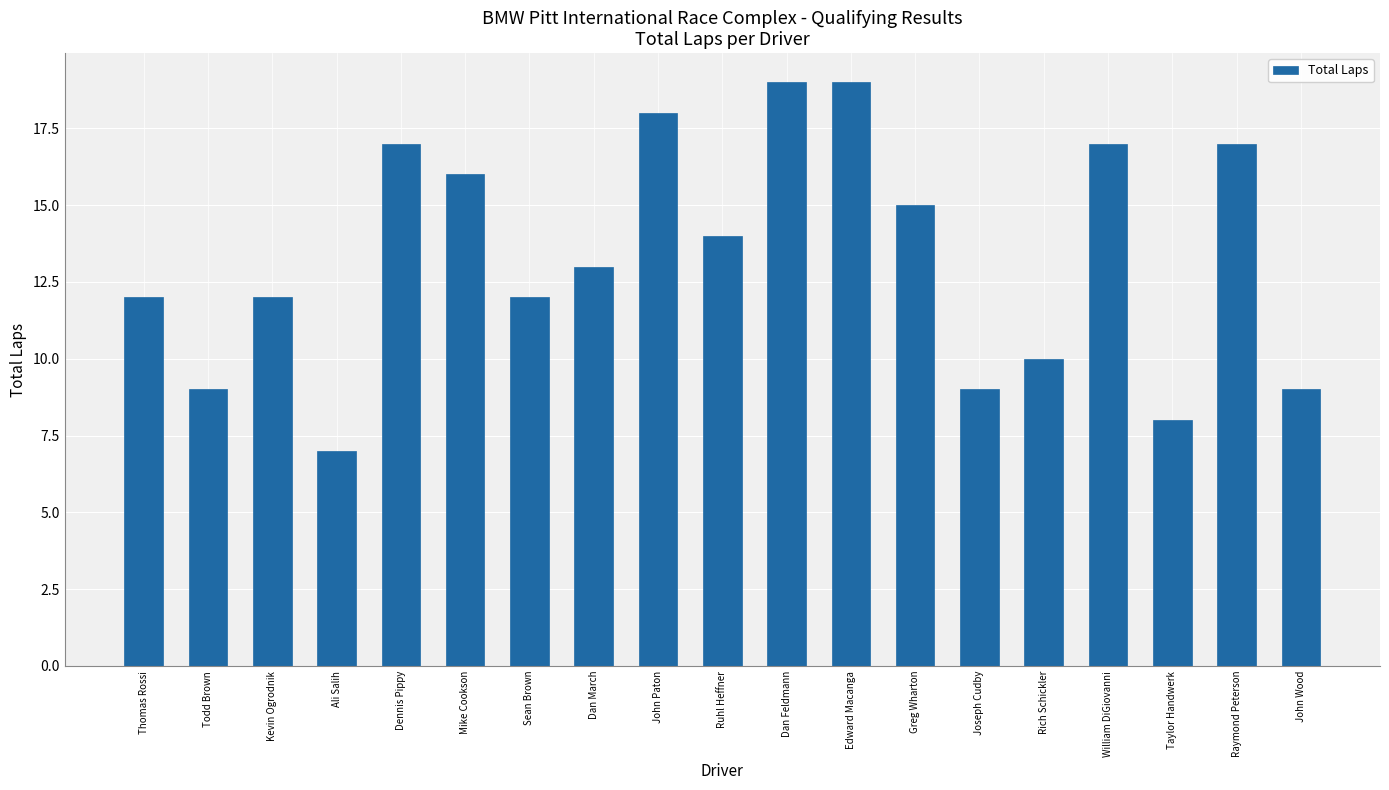

Reading left to right, what are all the values shown in this chart?

Thomas Rossi=12	Todd Brown=9	Kevin Ogrodnik=12	Ali Salih=7	Dennis Pippy=17	Mike Cookson=16	Sean Brown=12	Dan March=13	John Paton=18	Ruhl Heffner=14	Dan Feldmann=19	Edward Macanga=19	Greg Wharton=15	Joseph Cudby=9	Rich Schickler=10	William DiGiovanni=17	Taylor Handwerk=8	Raymond Peterson=17	John Wood=9